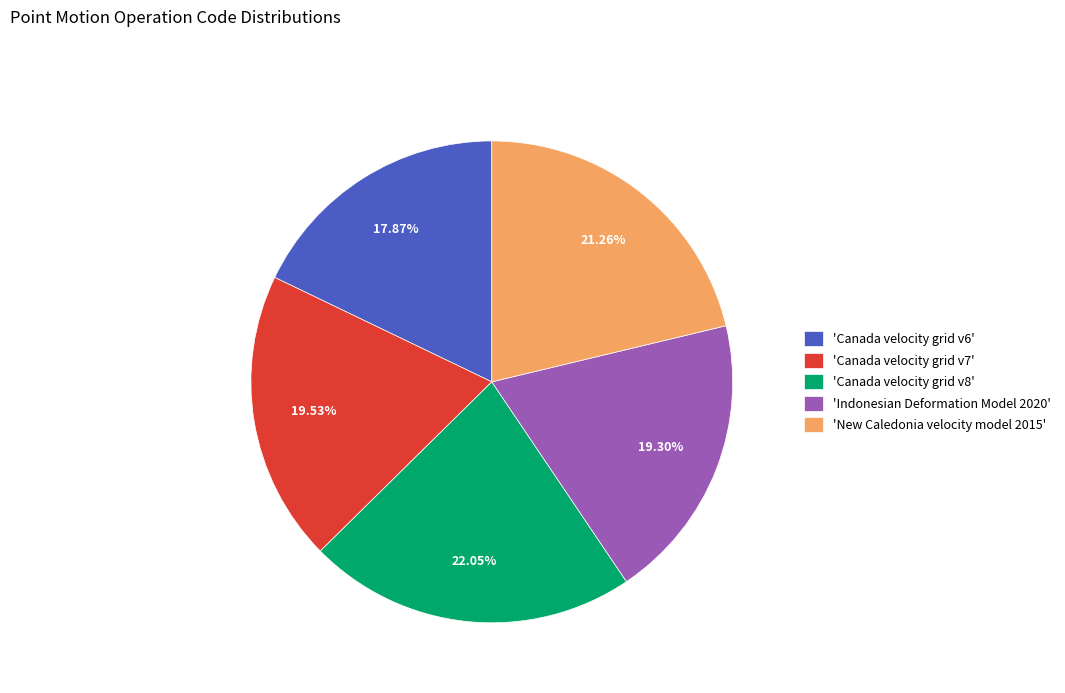

Which slice is the largest?

'Canada velocity grid v8'